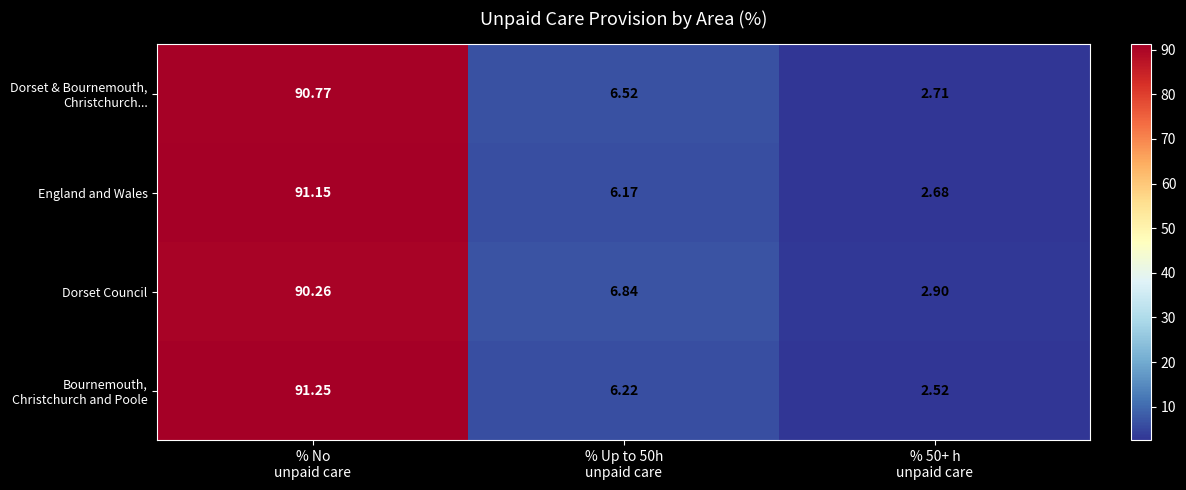

At which category is the sum across all series the highest?

% No
unpaid care